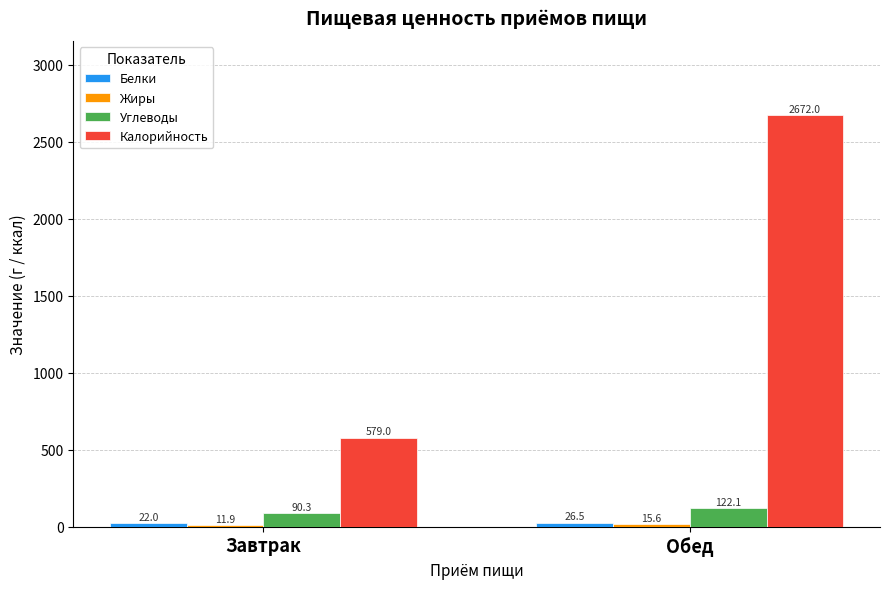

How many data points in Углеводы are less than 122?

1